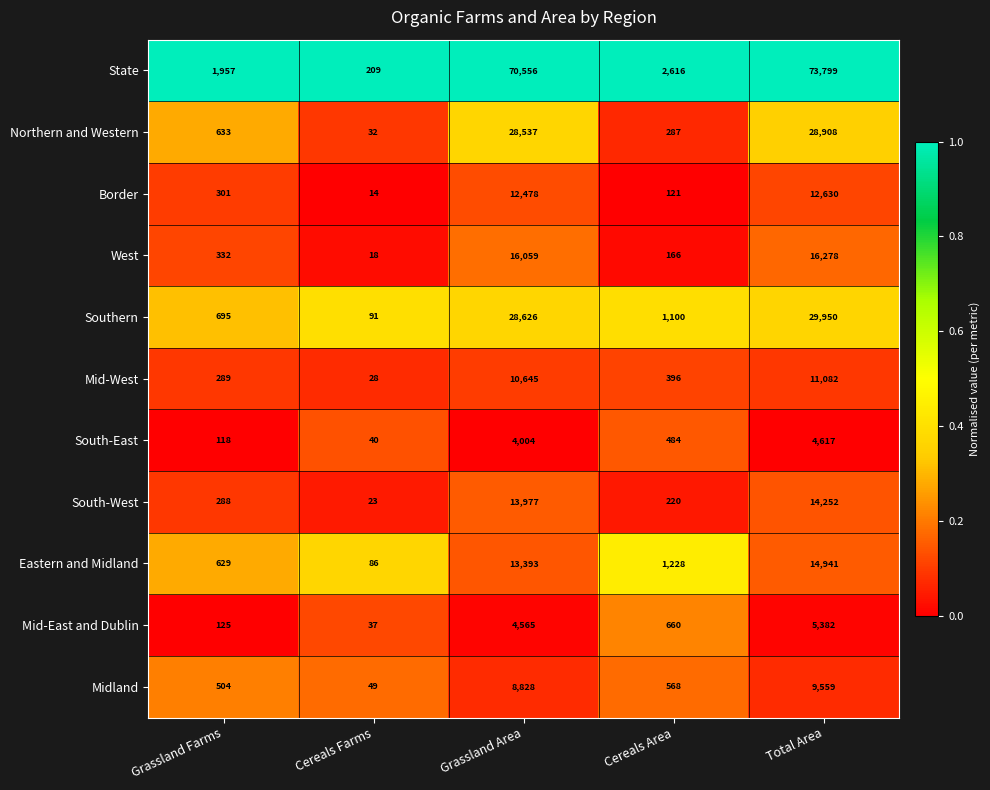

What is the maximum value for West?

16278